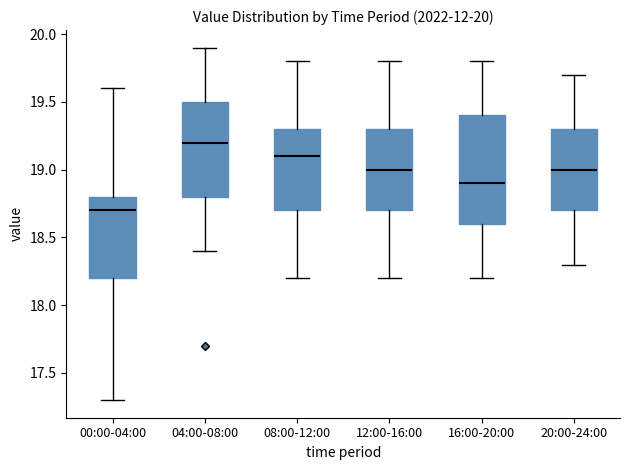

Where does the lower whisker of the box for 04:00-08:00 end on the y-axis? The values are not printed on the chart, so give them approximately, as read against the axis.

18.4